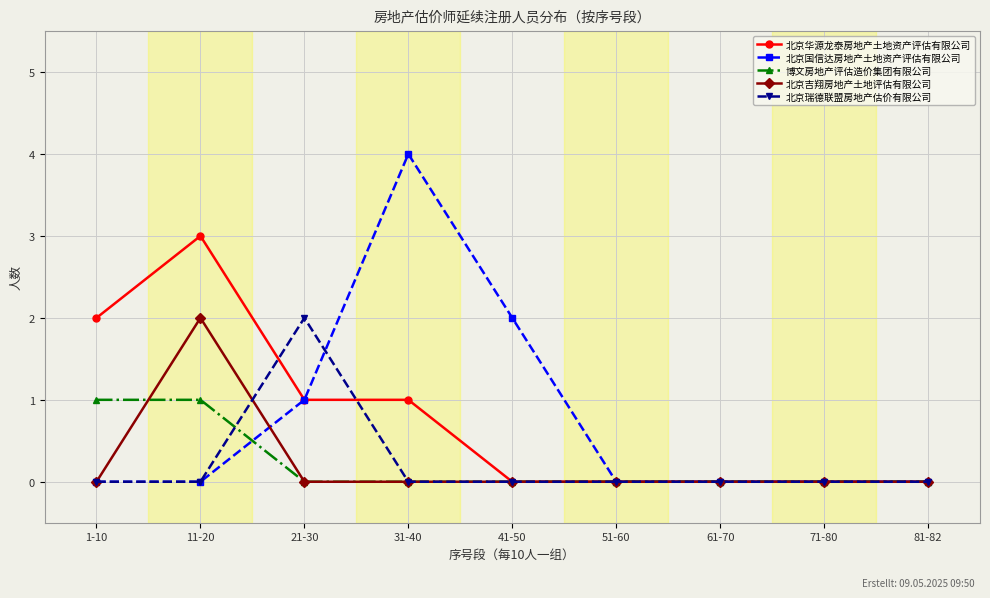

Read the 北京瑞德联盟房地产估价有限公司 value at 21-30.

2